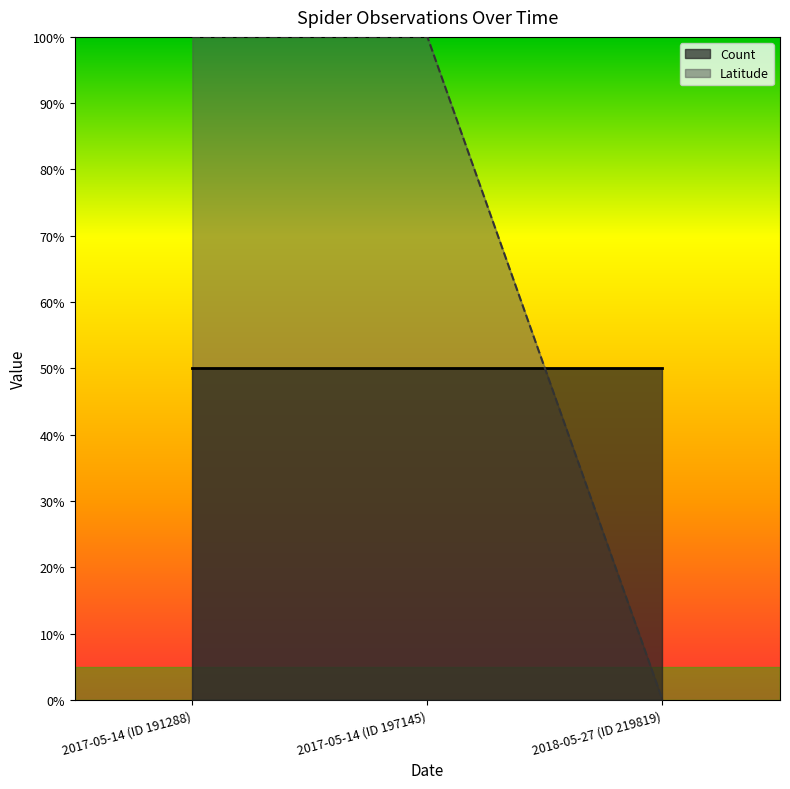

List the labels in order of value, smallest first.

2018-05-27 (ID 219819), 2017-05-14 (ID 191288), 2017-05-14 (ID 197145)